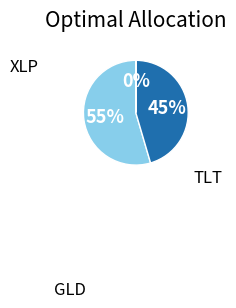

Does any single category account for the majority?

Yes